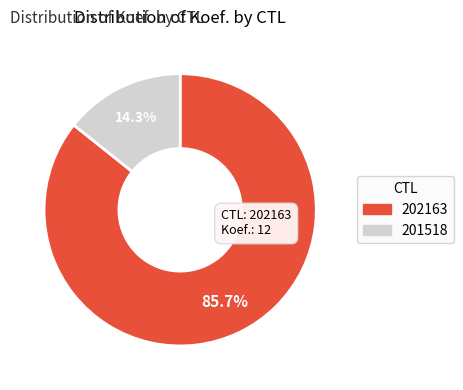

Between 201518 and 202163, which is larger?

202163